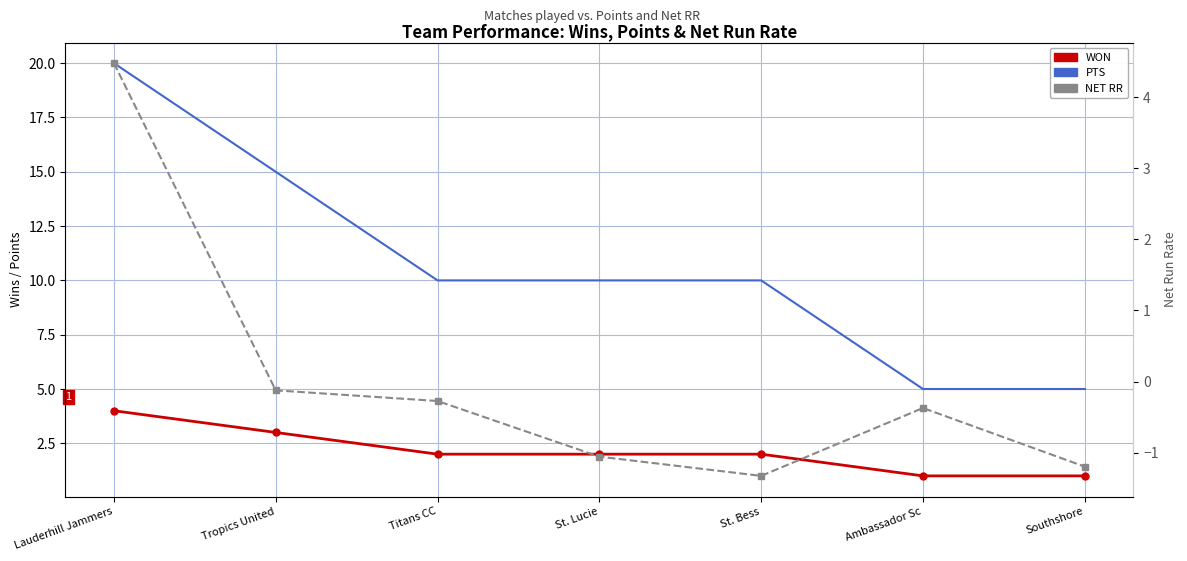

The value of PTS at Tropics United is 9.6. True or false?

False